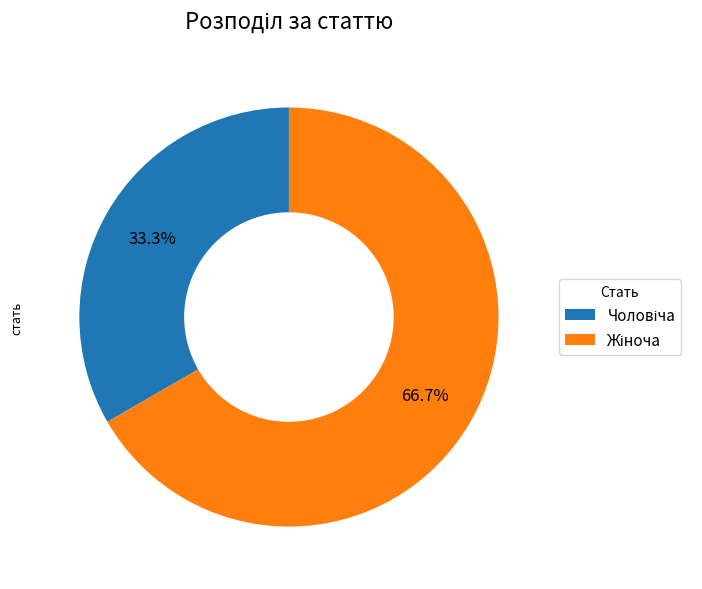

Is there any slice that represents more than half of the pie?

Yes